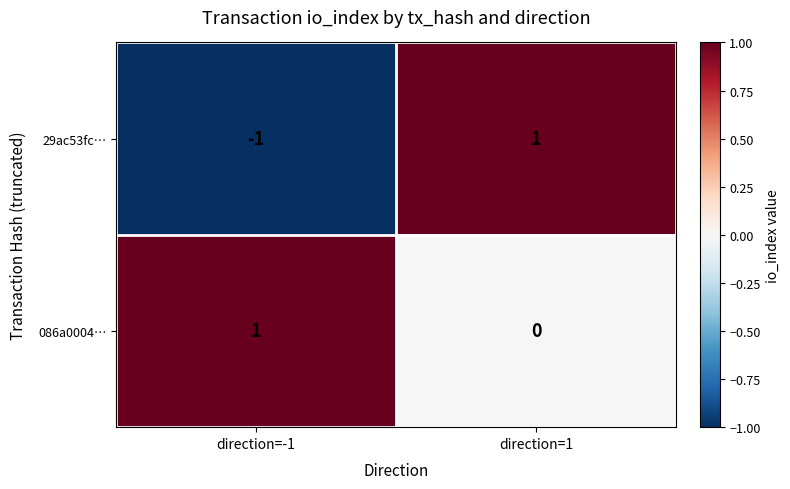

The value of 29ac53fc… at direction=1 is 1. True or false?

True